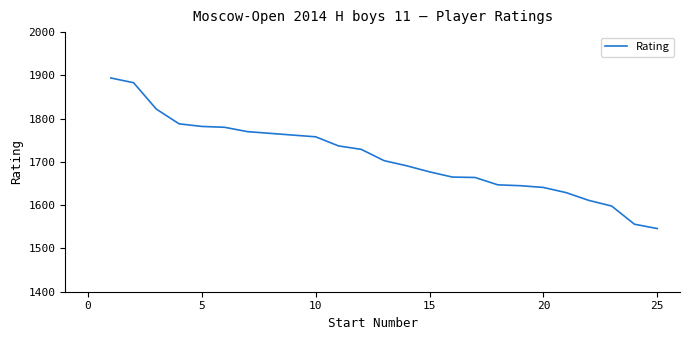

What is the greatest value displayed?

1894